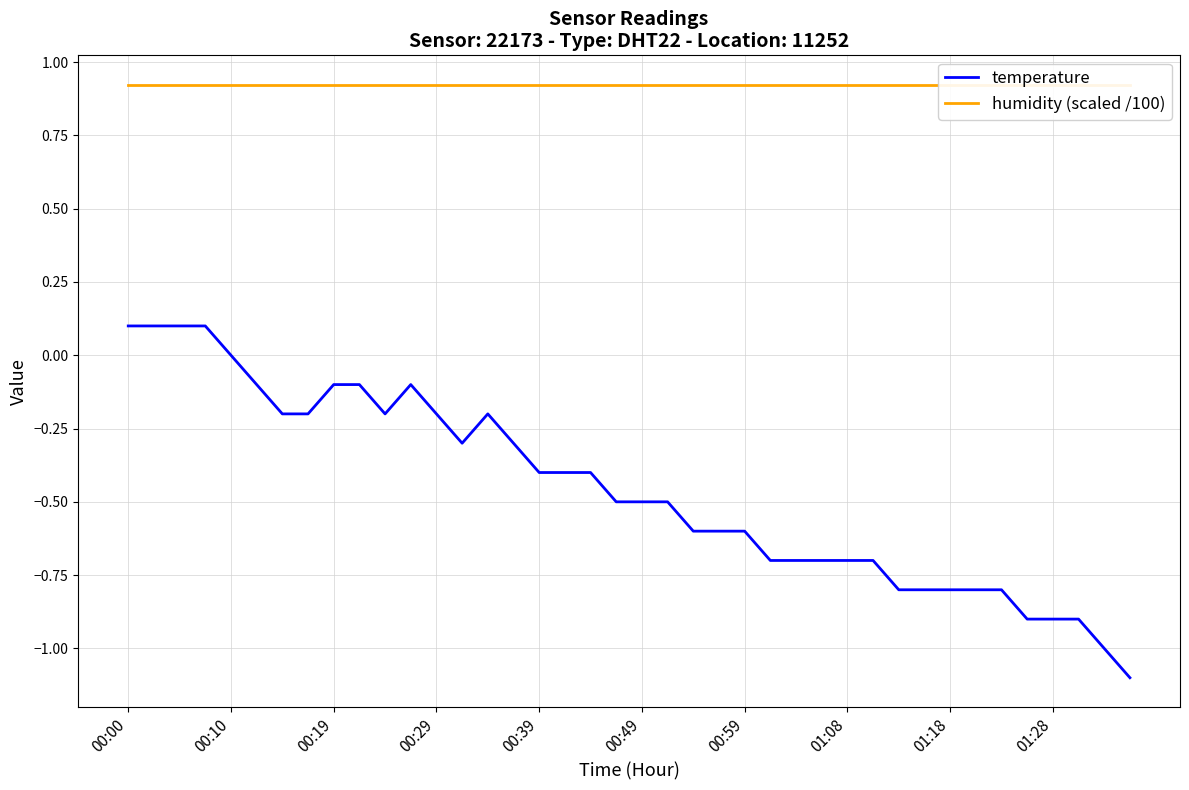

True or false: humidity (scaled /100) and temperature intersect in this chart.

False